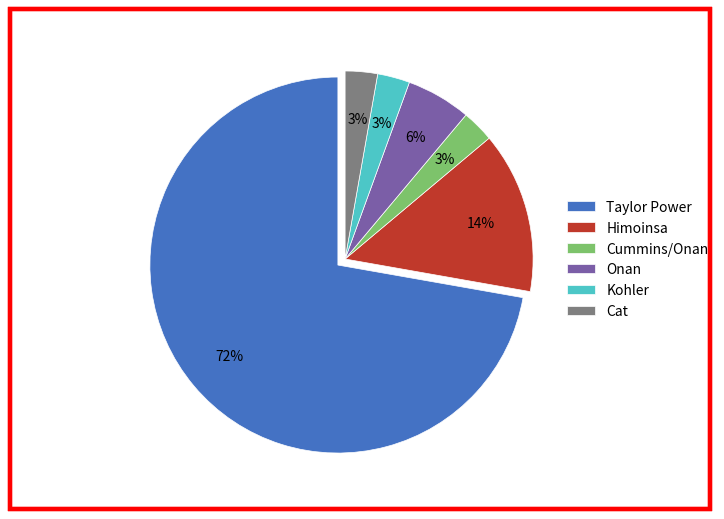

Is it true that Cat is 3% of the pie?

True